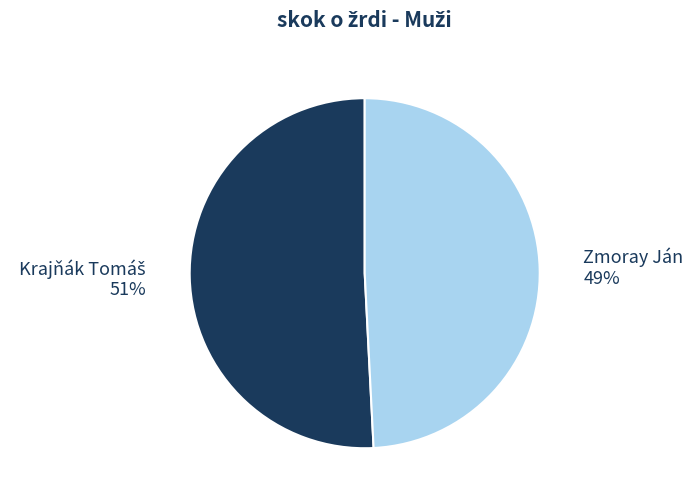

To the nearest percent, what portion does Zmoray Ján represent?

49%